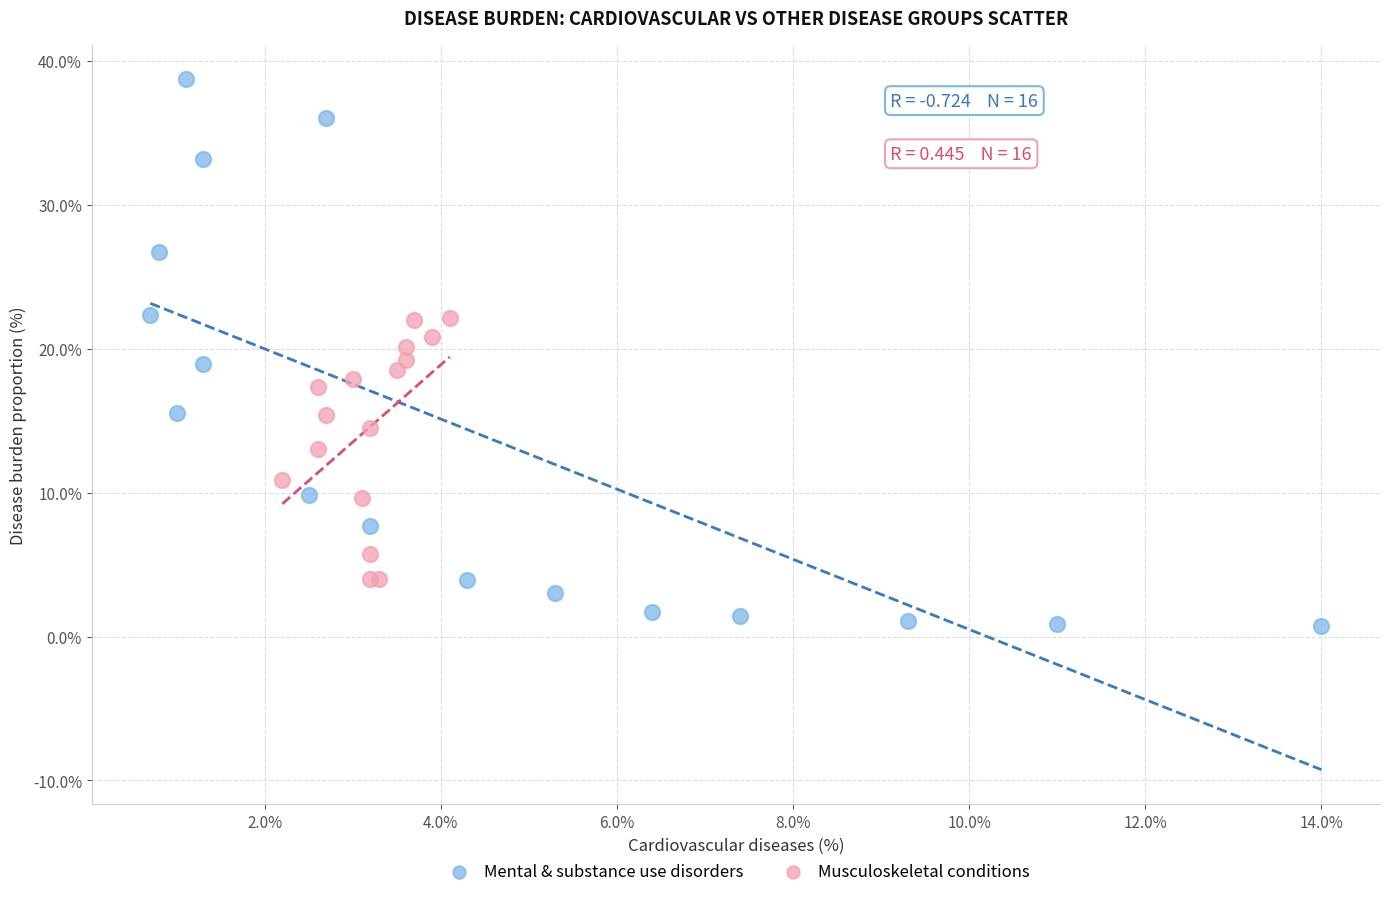

Which series reaches the maximum Y coordinate?

Mental & substance use disorders